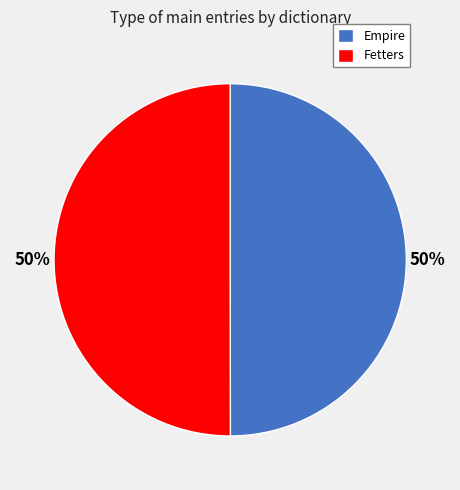

True or false: Empire accounts for 50% of the total.

True